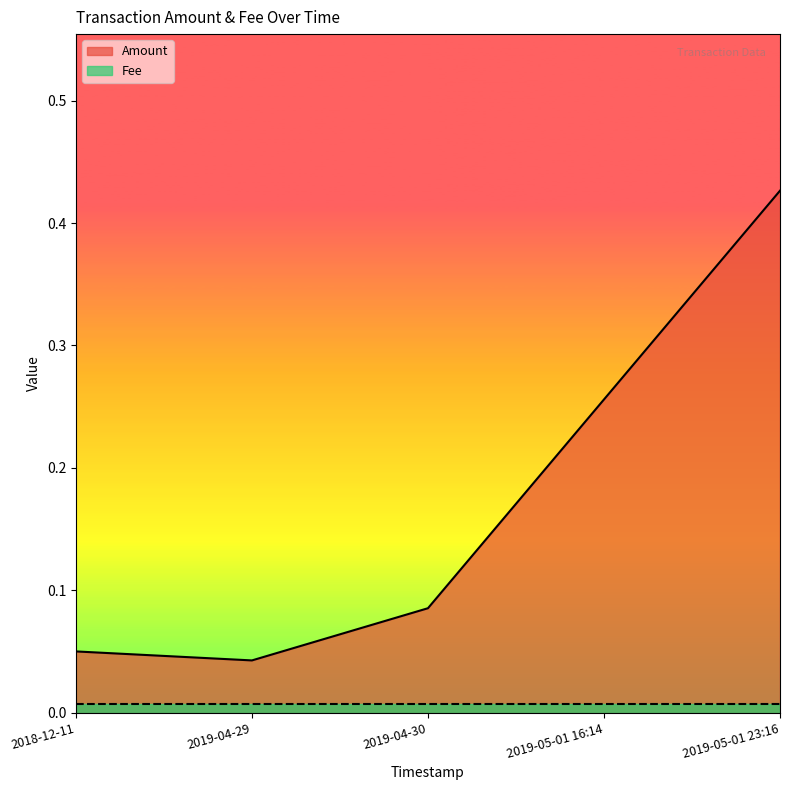

List the labels in order of value, largest first.

2019-05-01 23:16, 2019-05-01 16:14, 2019-04-30, 2018-12-11, 2019-04-29